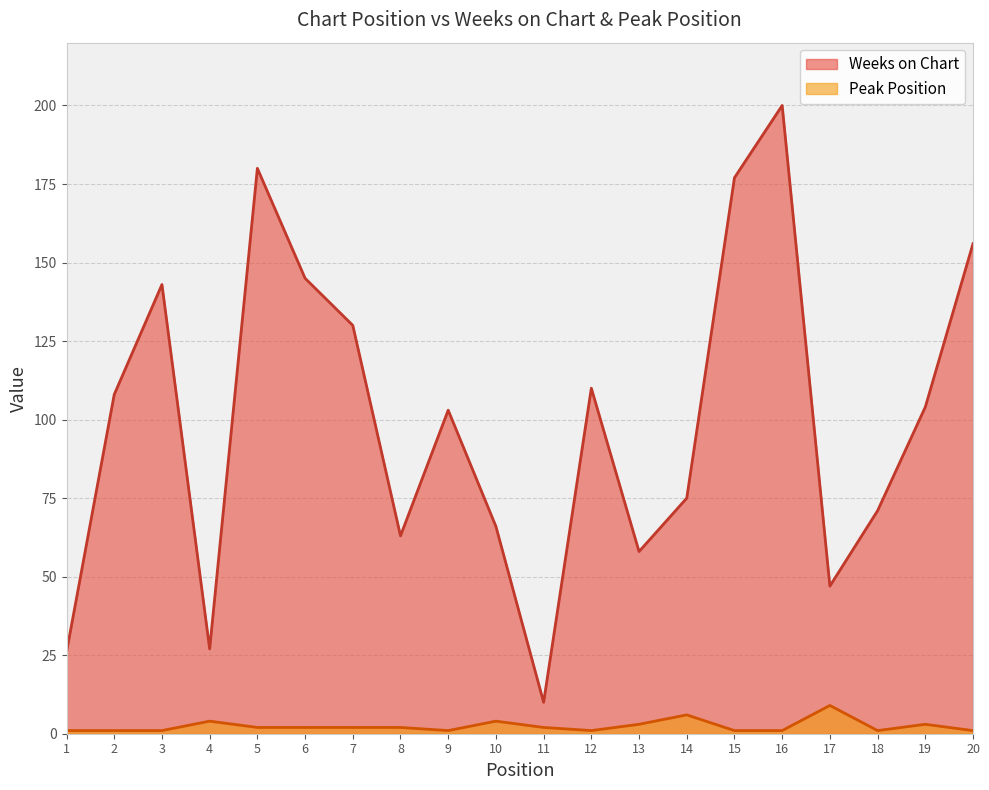

What is the sum of all Weeks on Chart values?

1999